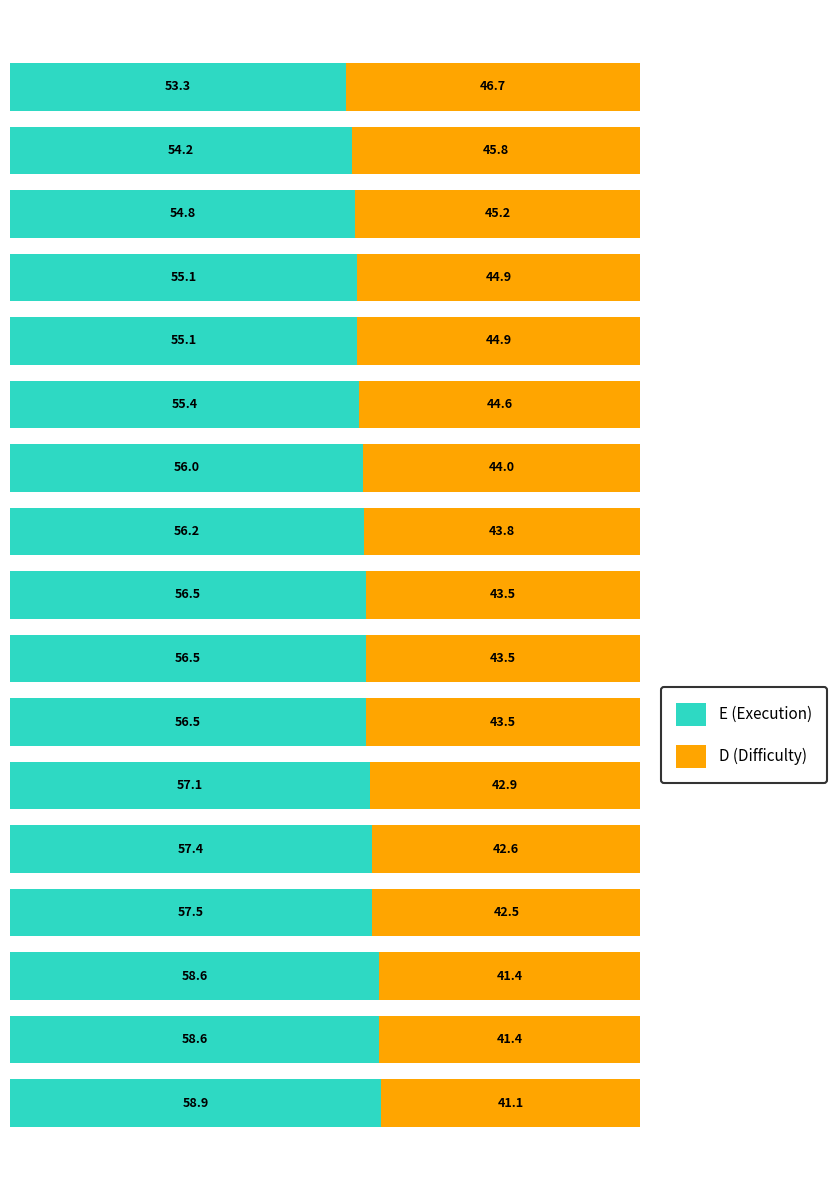

What is the difference between the second highest and minimum values in the E (Execution) series?

5.3